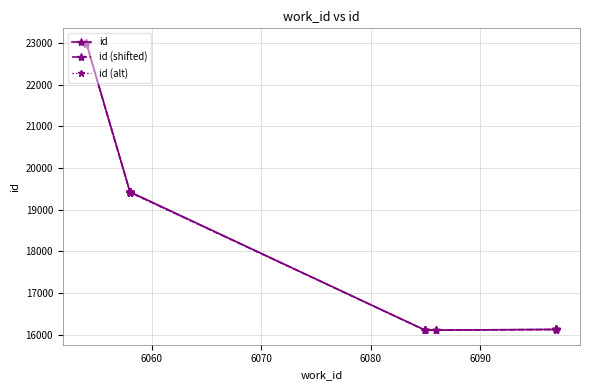

Does the chart display data point markers on the line(s)?

Yes